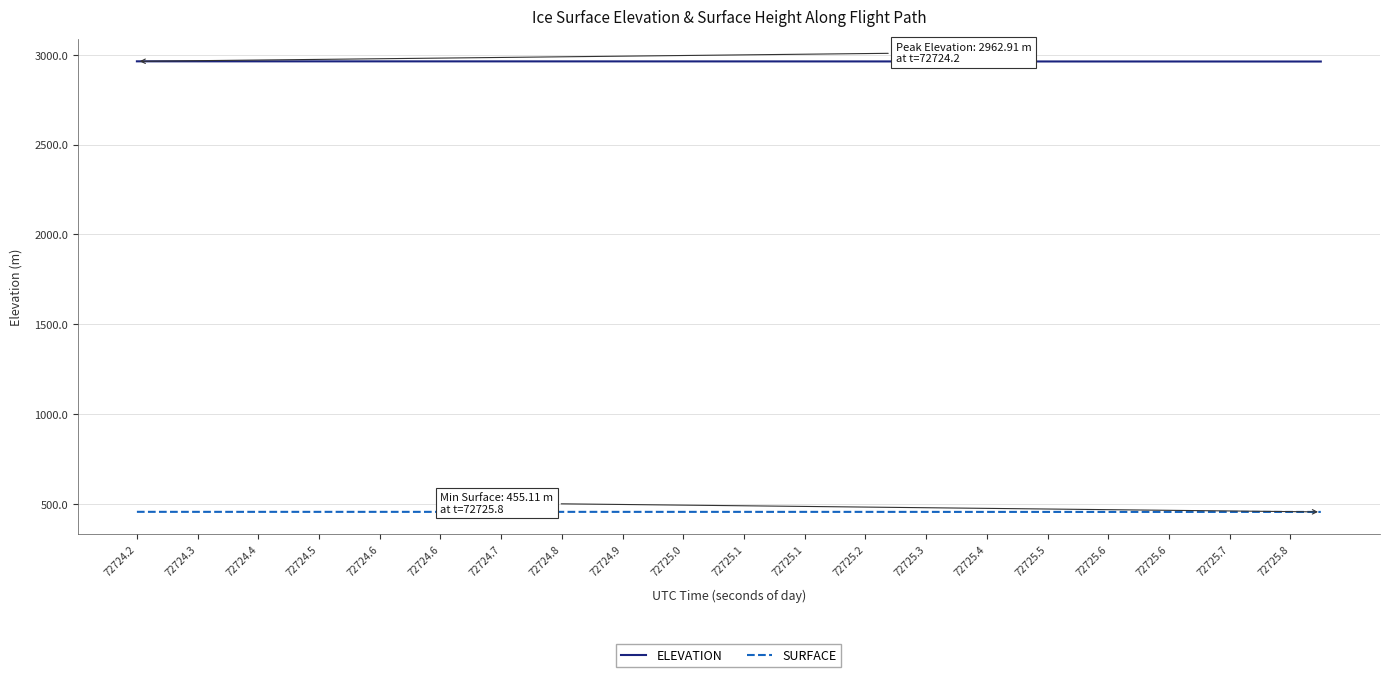

Rank the series by their maximum value, from highest to lowest.

ELEVATION, SURFACE